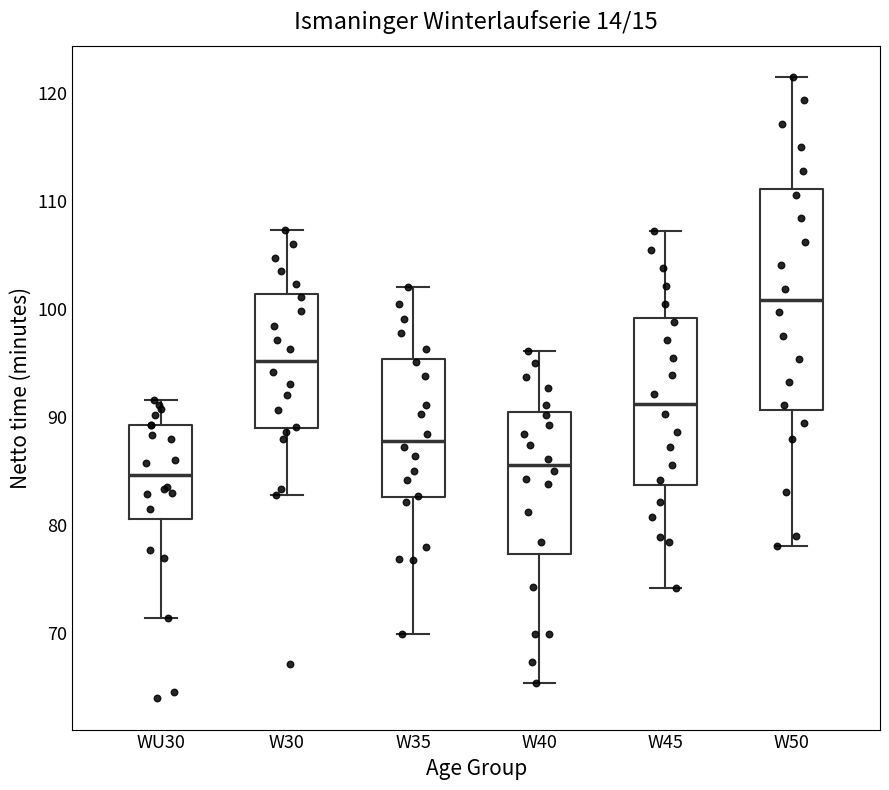

Reading left to right, read every box against the y-axis: the position of its median line, the range the box covers, and the ends of its whiskers. The values are not printed on the chart, so give them approximately, as read against the axis.

WU30: median 85, box 81 to 89, whiskers 71 to 92
W30: median 95, box 89 to 101, whiskers 83 to 107
W35: median 88, box 83 to 95, whiskers 70 to 102
W40: median 86, box 77 to 90, whiskers 65 to 96
W45: median 91, box 84 to 99, whiskers 74 to 107
W50: median 101, box 91 to 111, whiskers 78 to 122